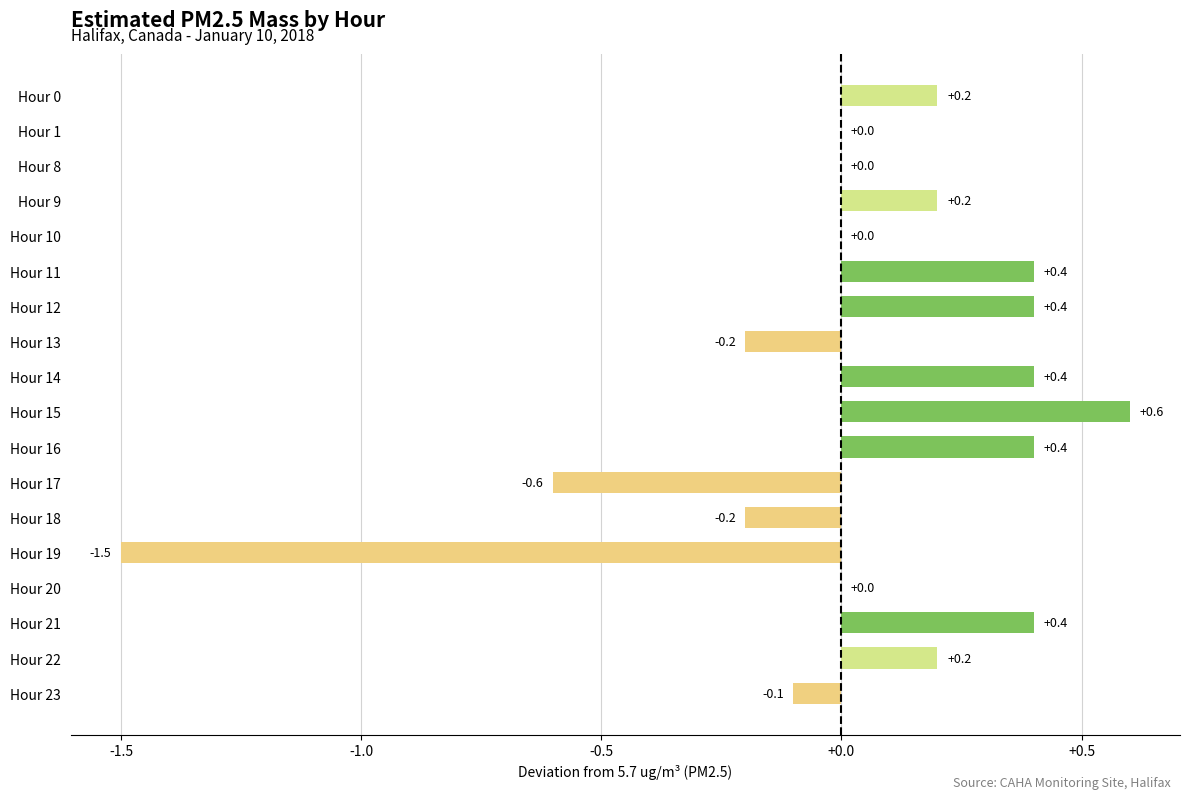

What is the sum of all values?

0.6